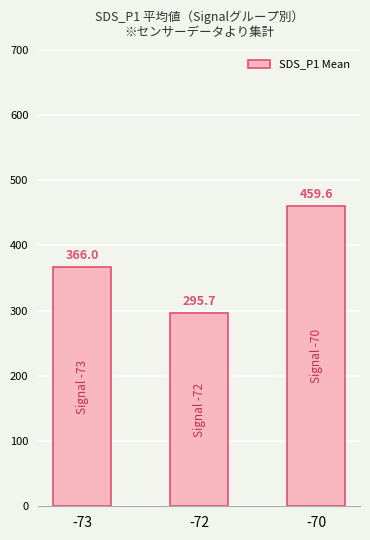

Approximately how many times larger is the value at -72 compared to -70?

0.6